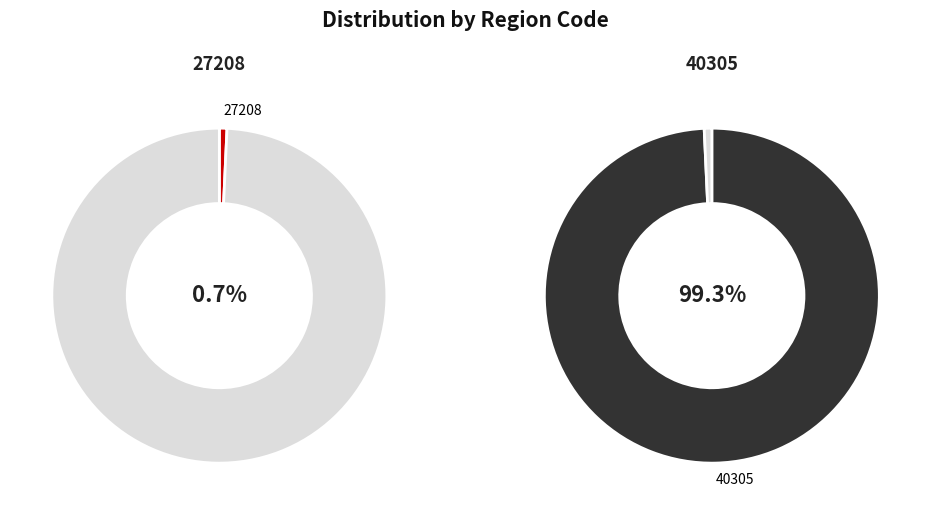

What is the majority slice?

40305